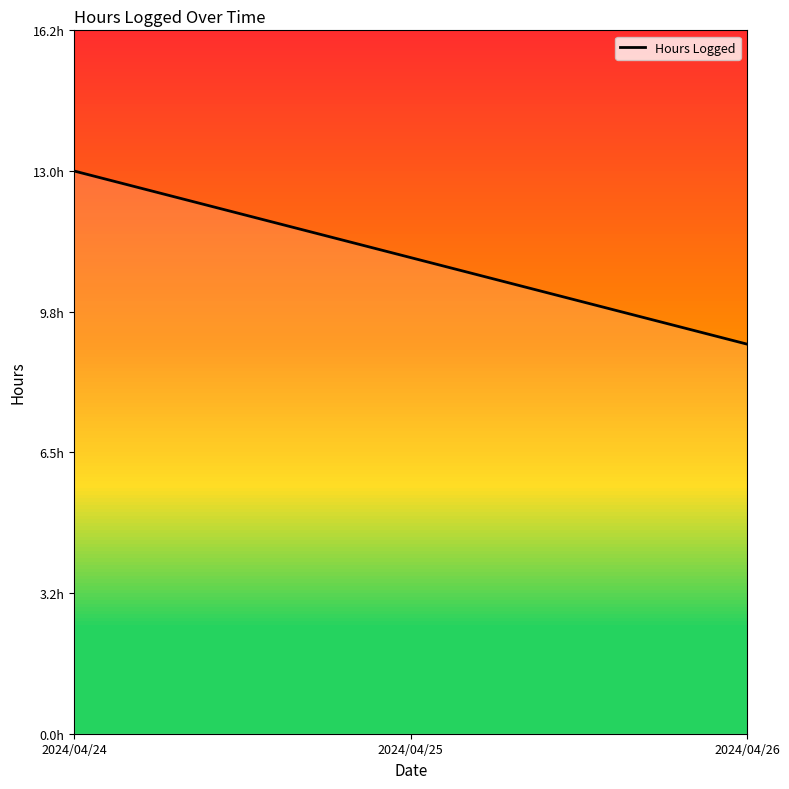

What is the maximum value shown in the chart?

13